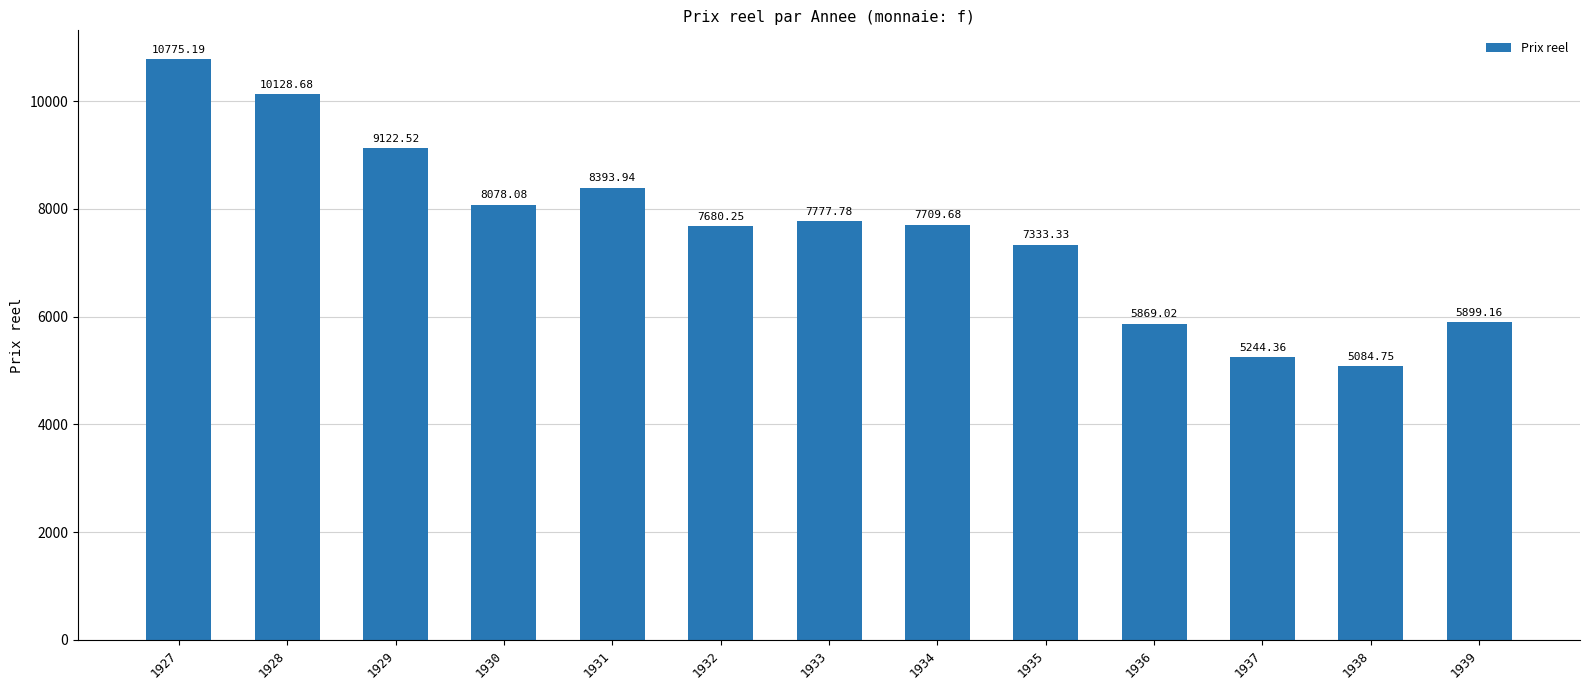

Which category has the lowest value across all series?

1938